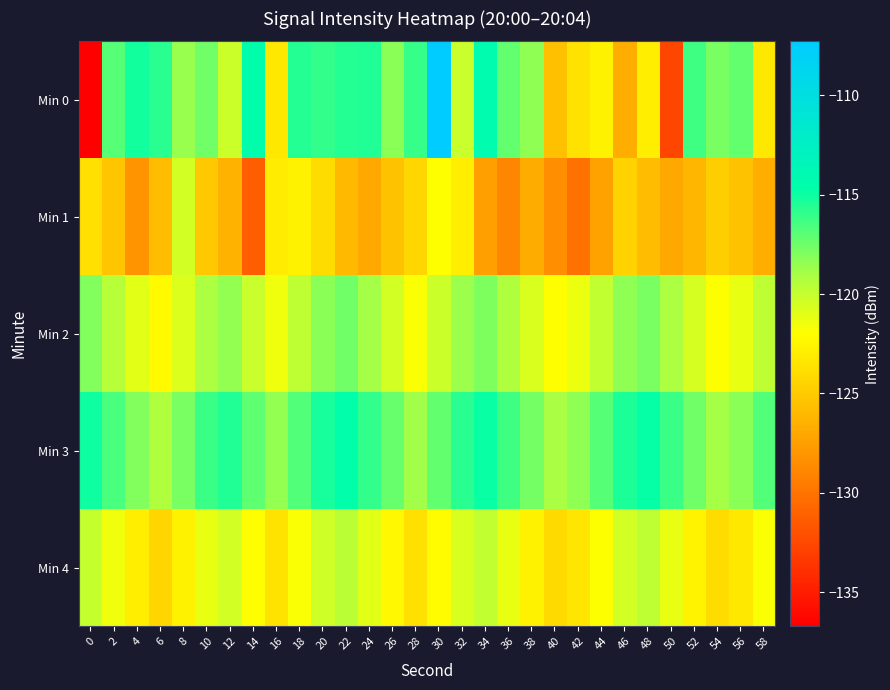

What is the maximum value shown in the chart?

-107.3